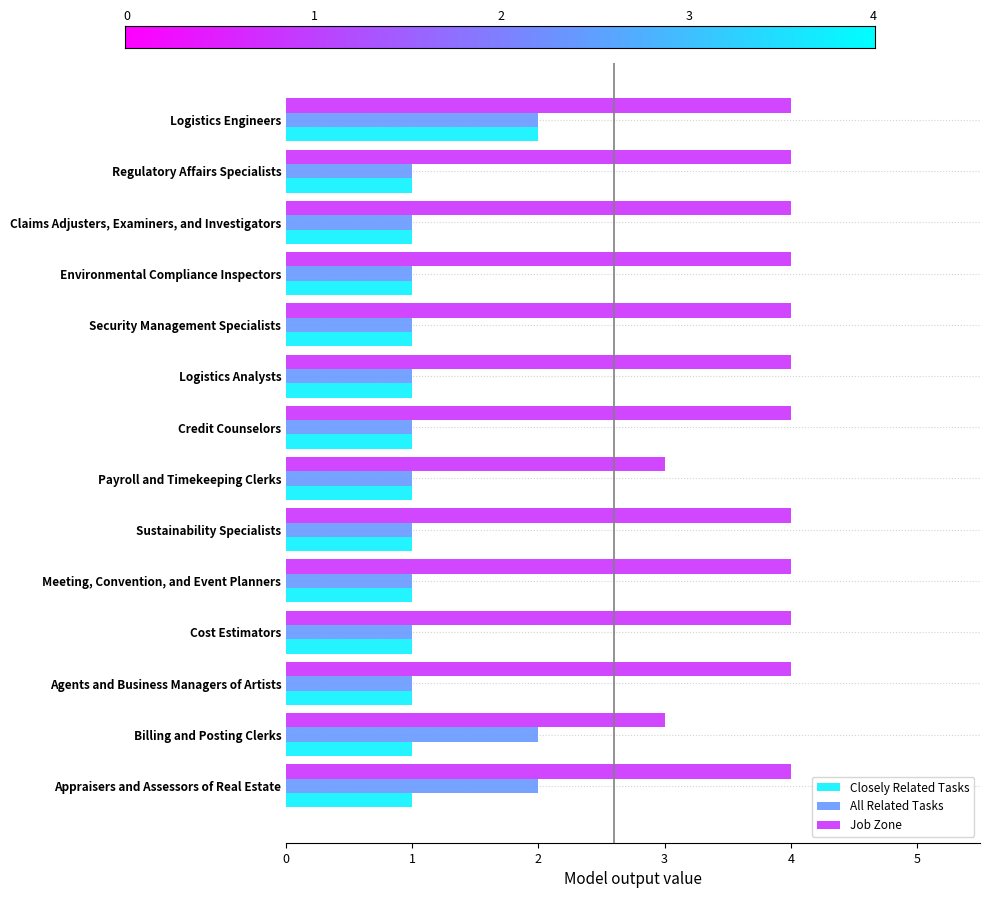

Read the Job Zone value at Meeting, Convention, and Event Planners.

4